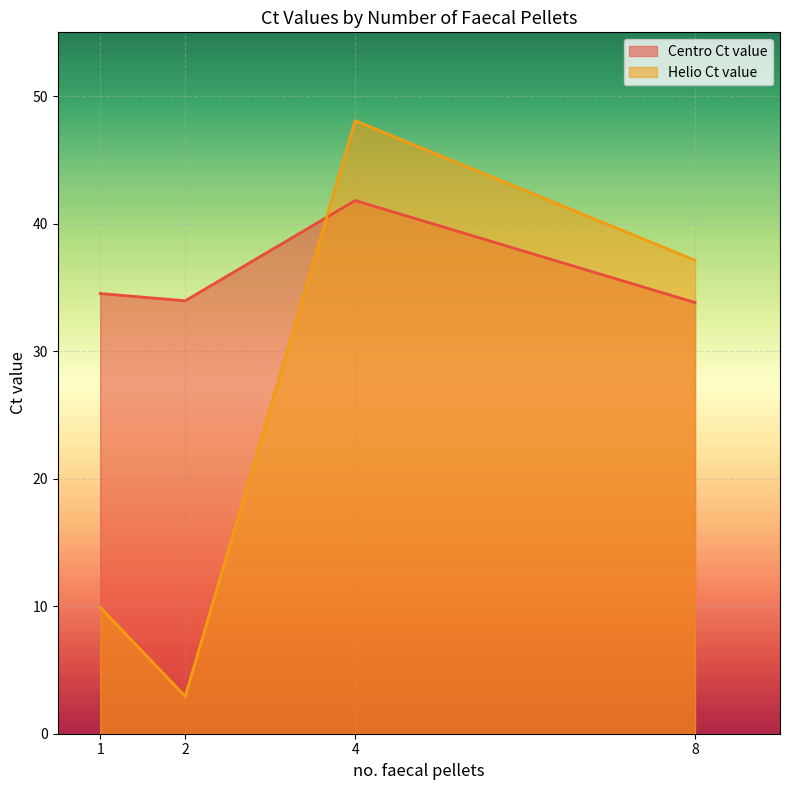

How many lines are shown in the chart?

2